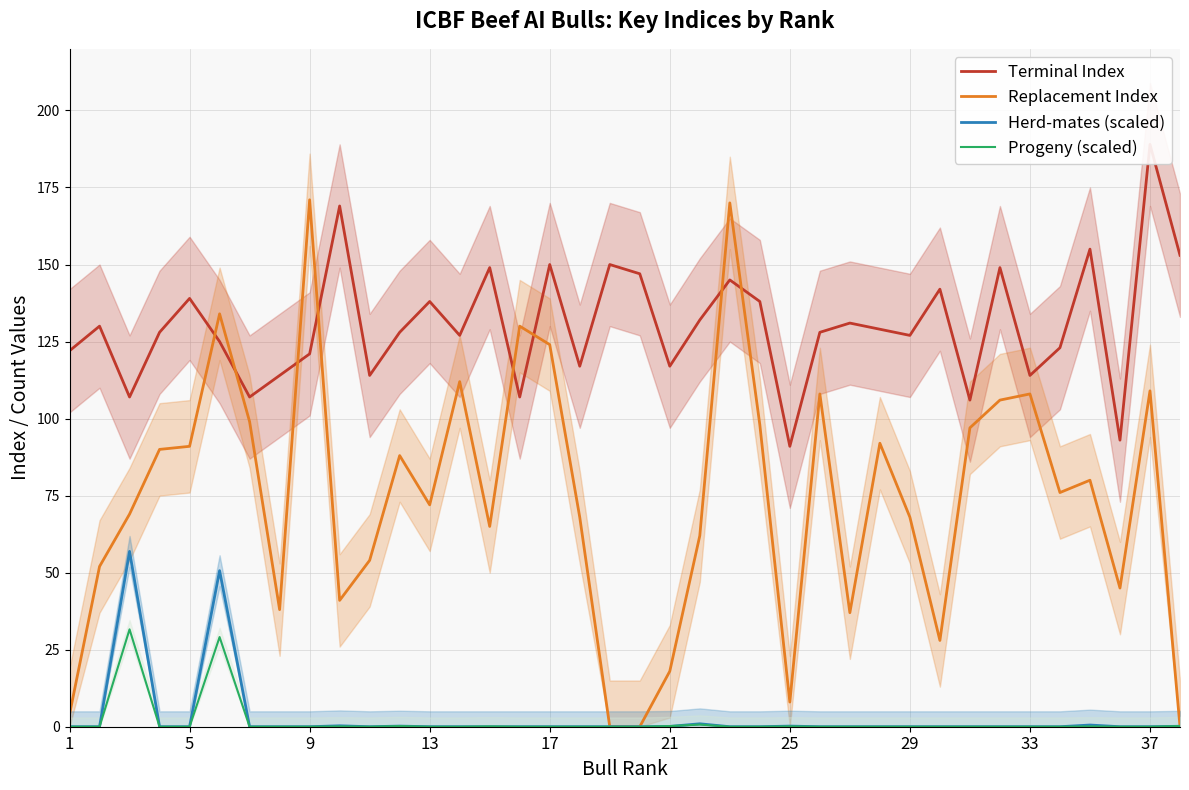

List the series in order of their peak value, lowest first.

Progeny (scaled), Herd-mates (scaled), Replacement Index, Terminal Index